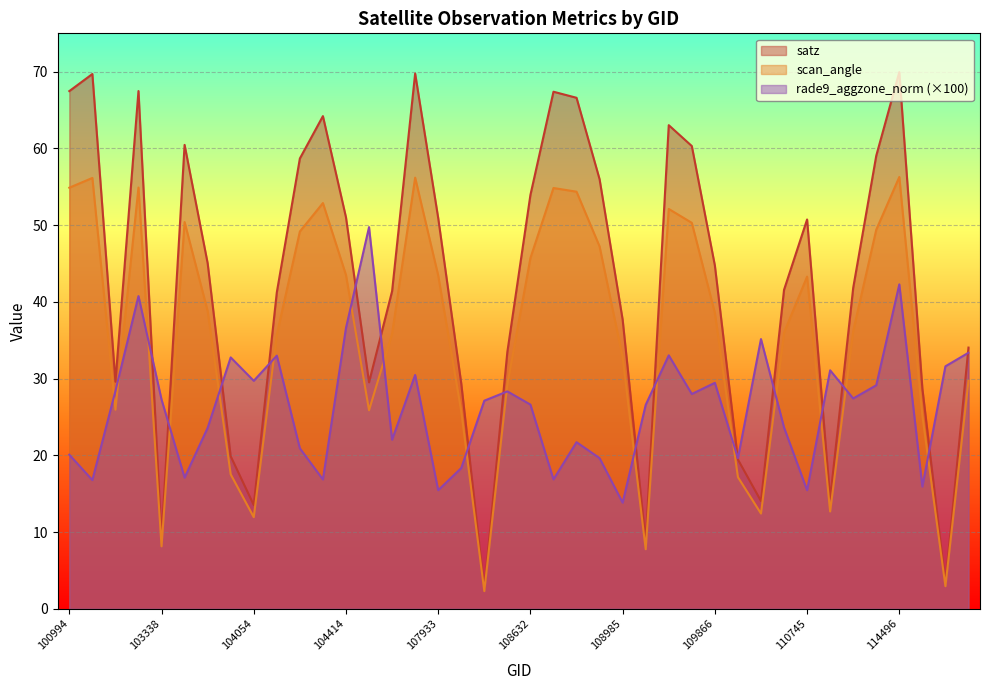

Which label corresponds to the smallest value in the chart?

108281